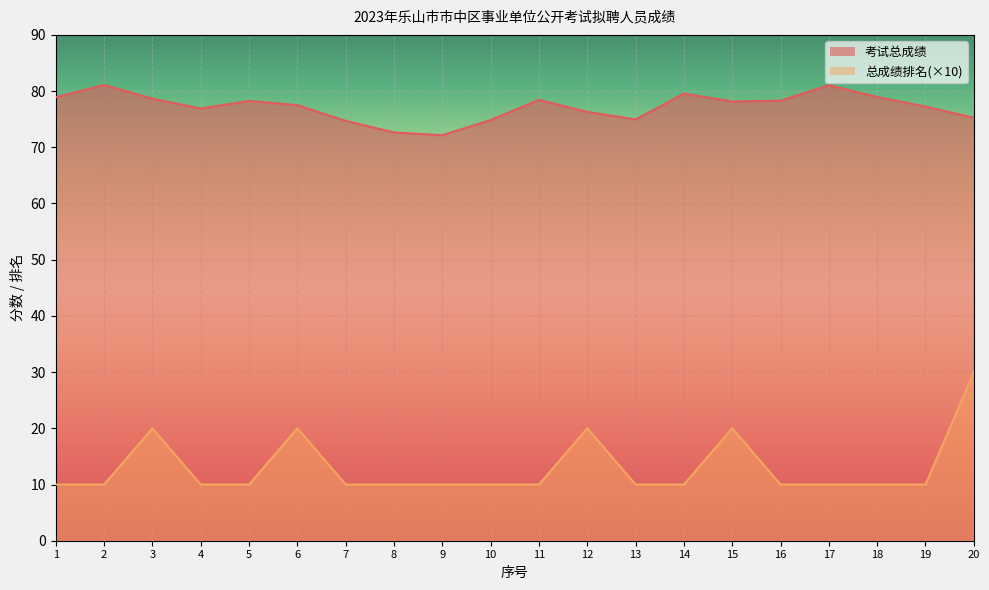

At how many categories does at least one series exceed 18?

20